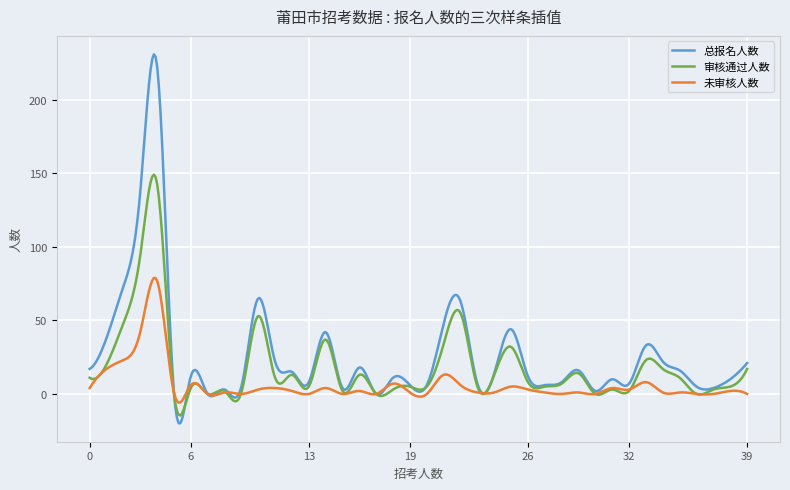

In 未审核人数, how many points are higher than both neighbors (excluding endpoints)?

14